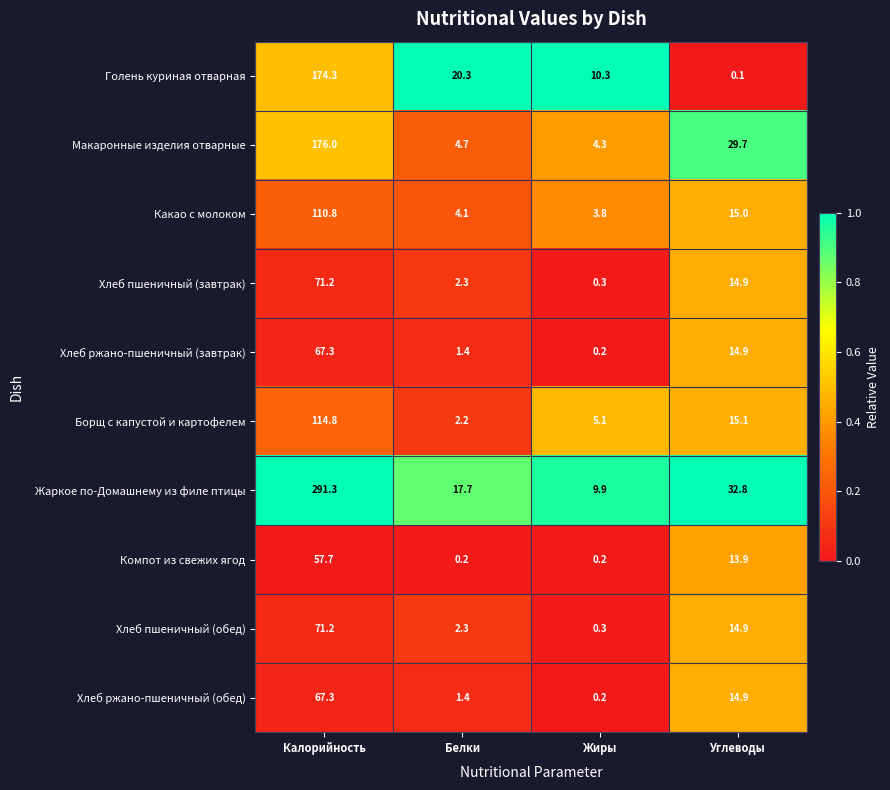

How many series are shown in this chart?

10